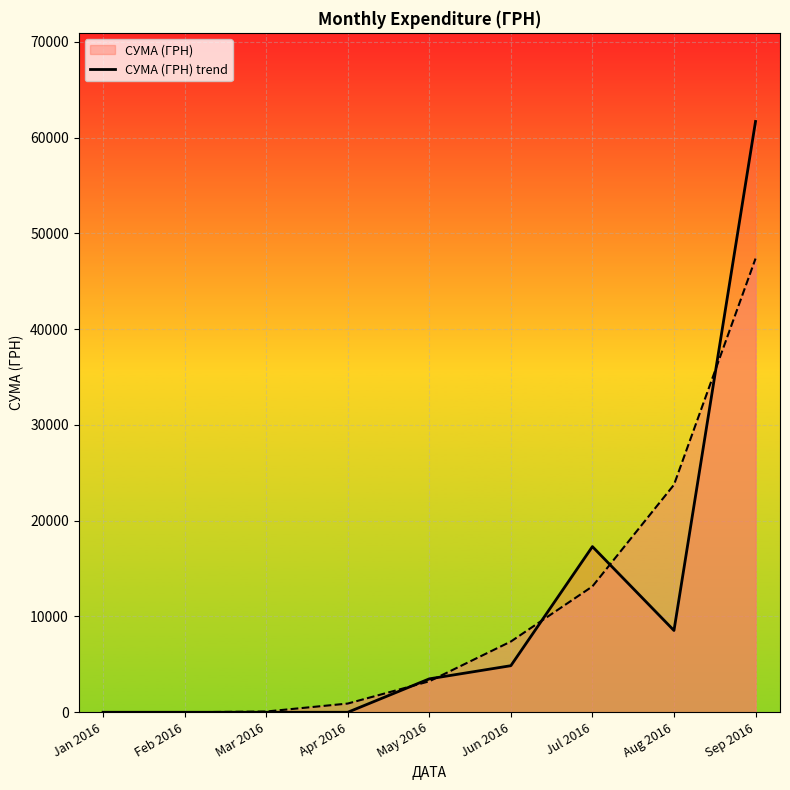

What is the greatest value displayed?

61682.7